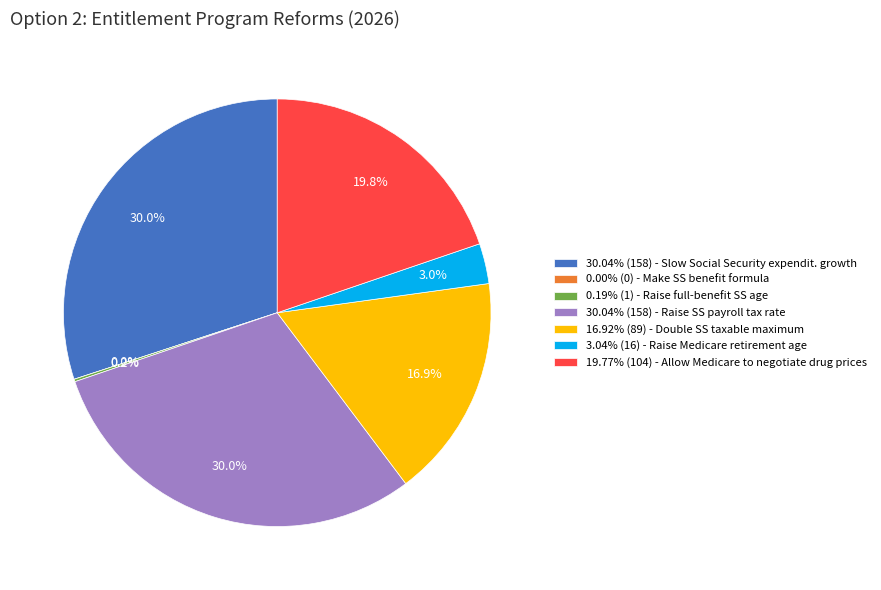

Rank the categories by value from lowest to highest.

Make the Social Security benefit formula, Raise the full-benefit Social Security, Raise the Medicare retirement age from 65, Double the Social Security taxable maximum, Allow Medicare to negotiate drug prices, Slow Social Security expenditure growth, Raise the Social Security payroll tax rate